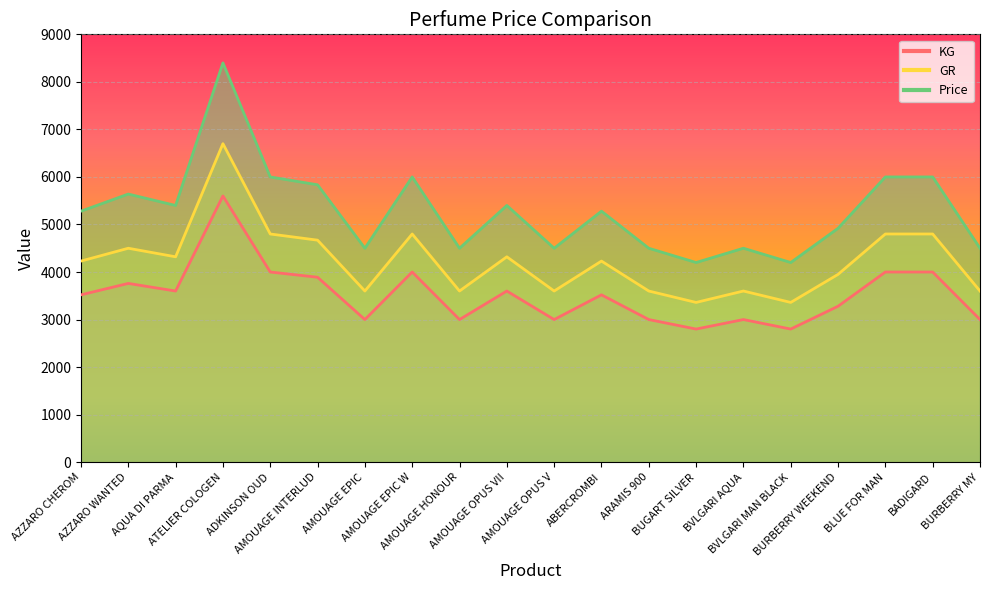

Which series has the largest total across all categories?

Price